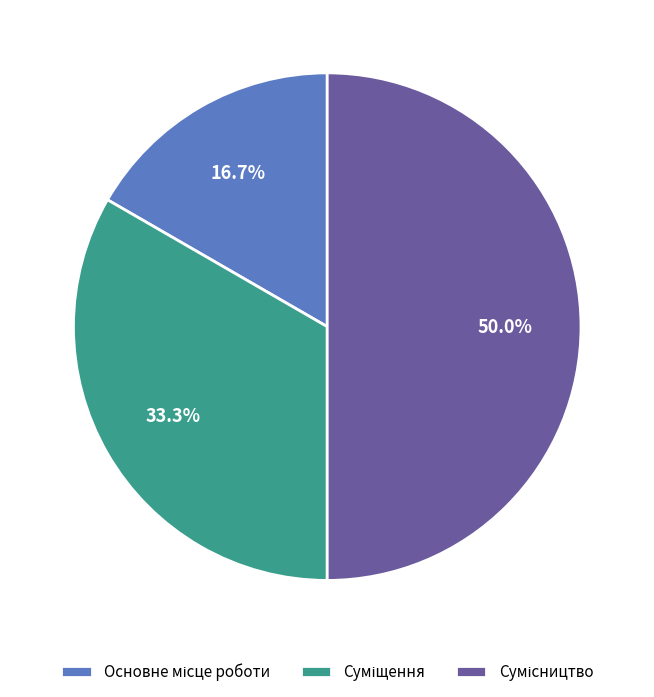

Is Основне місце роботи the majority of the pie?

No